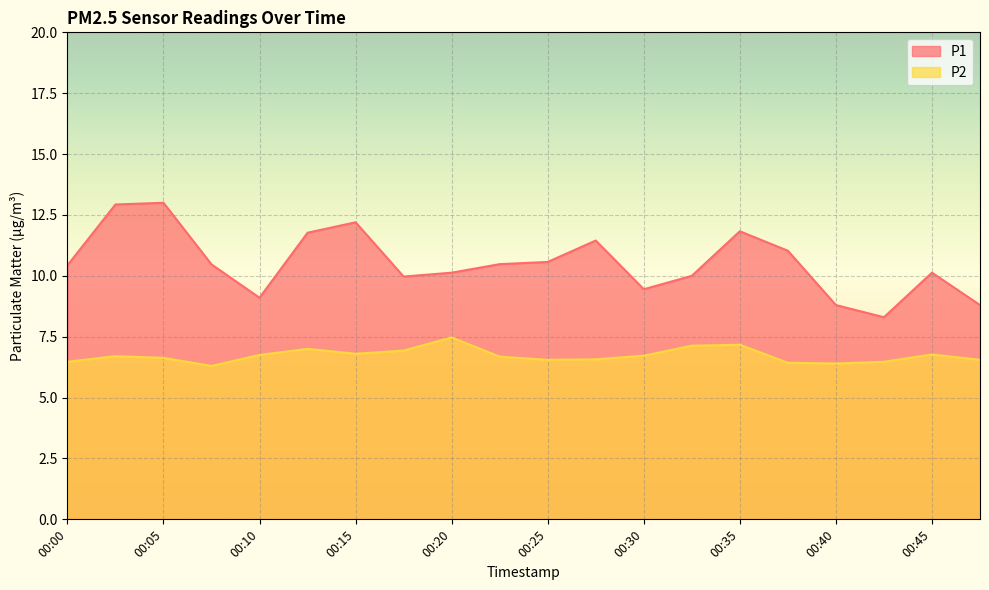

At which category does P2 reach its first local peak?

00:02